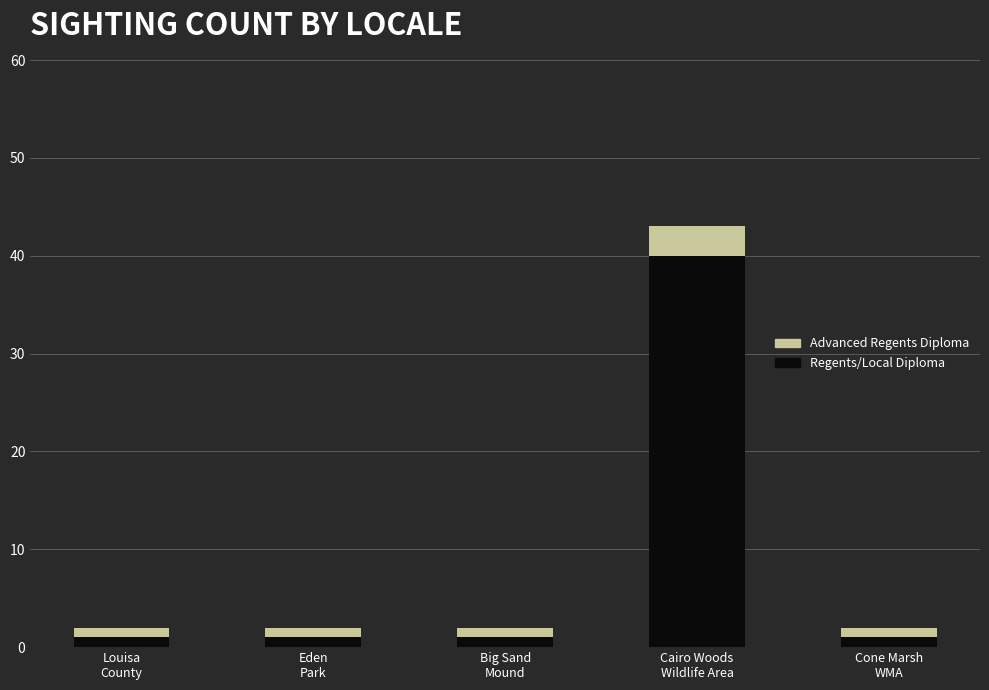

What is the average value of the Regents/Local Diploma series?

9